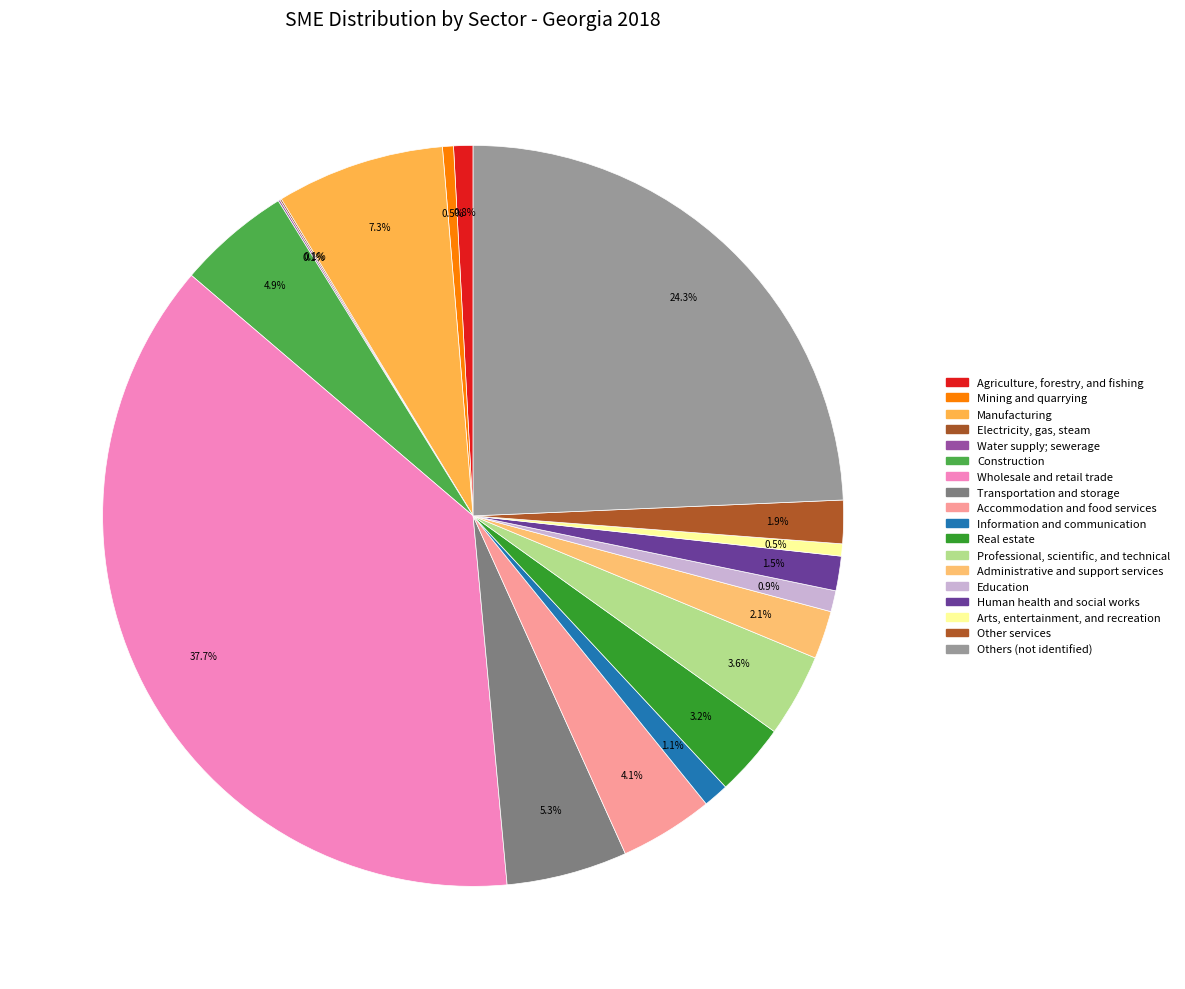

Count the number of slices in the pie.

18